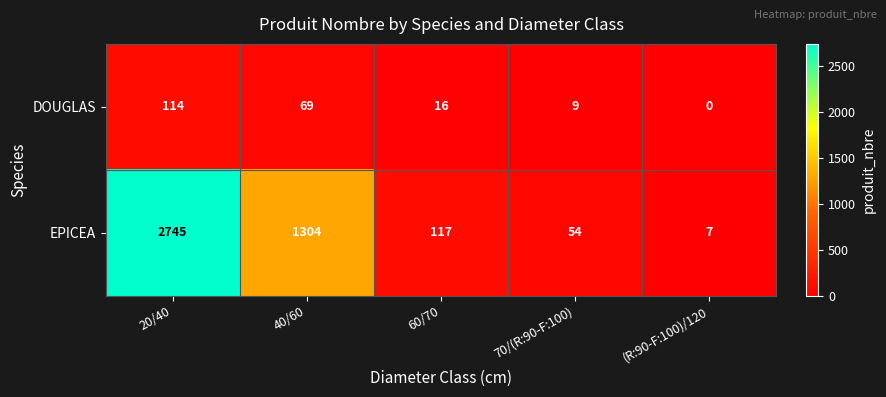

The EPICEA series shows 1304 at 40/60. True or false?

True